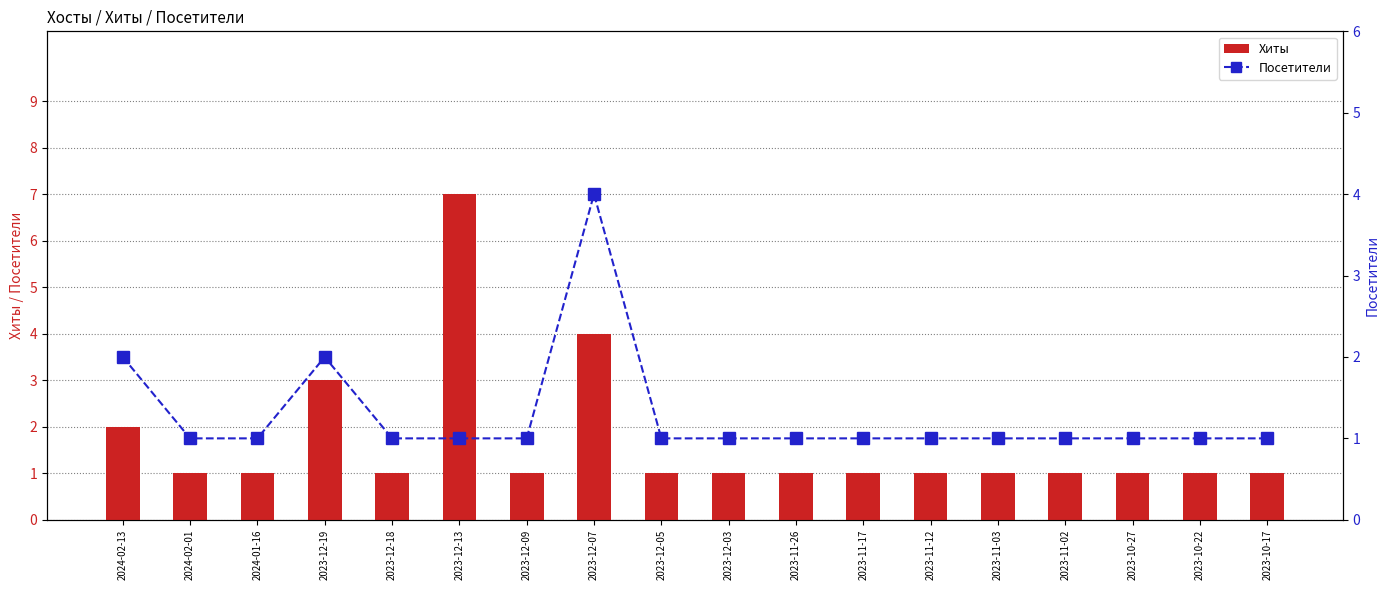

Which category has the lowest value in the Посетители series?

2024-02-01